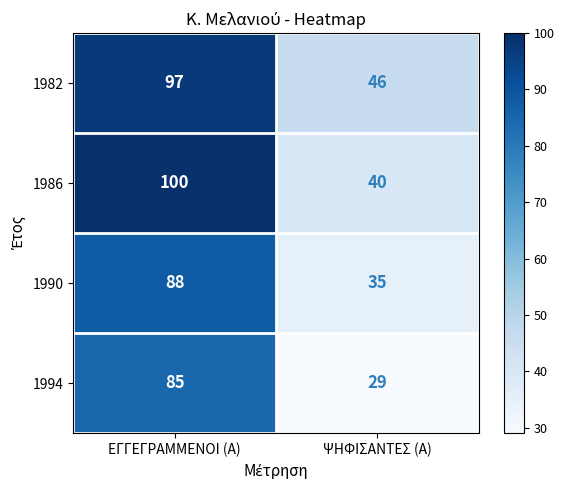

Which series changed the most between ΕΓΓΕΓΡΑΜΜΕΝΟΙ (Α) and ΨΗΦΙΣΑΝΤΕΣ (Α)?

1986